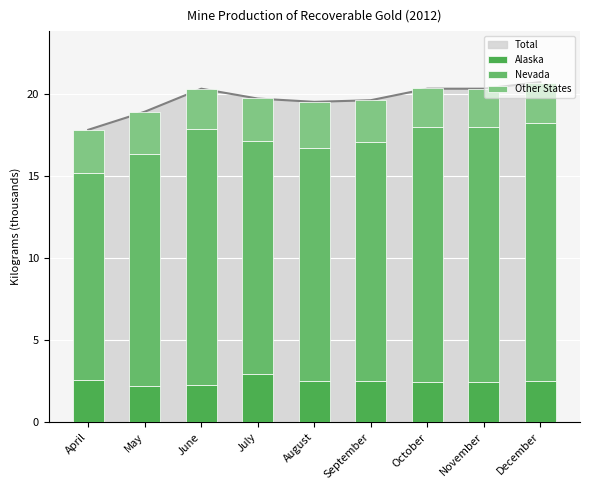

Which series has the widest spread of values?

Nevada